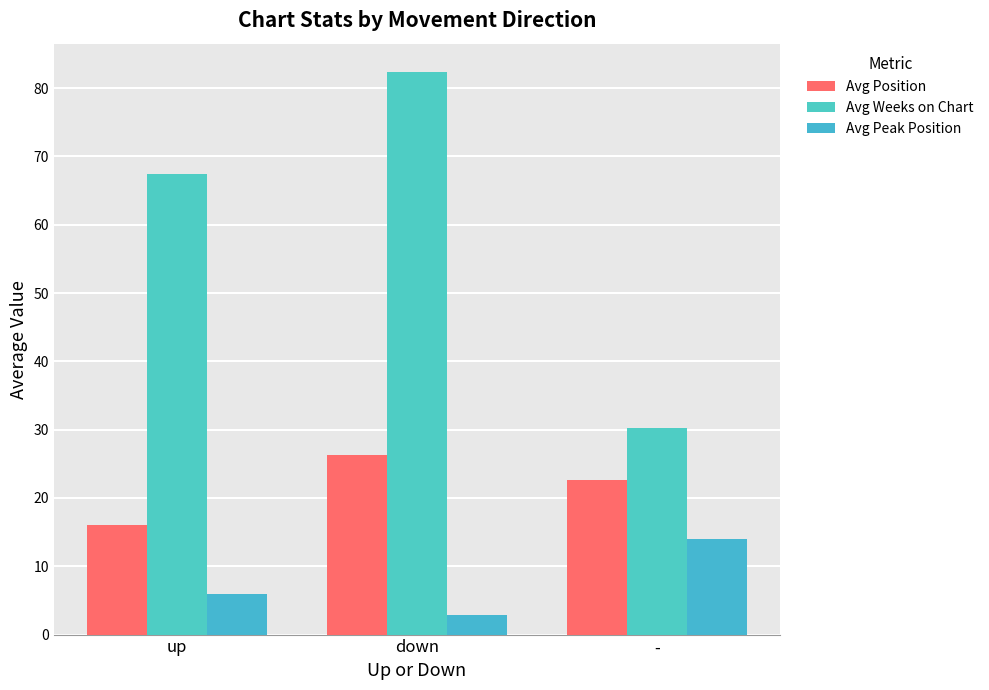

At which category does the chart reach its minimum across all series?

down